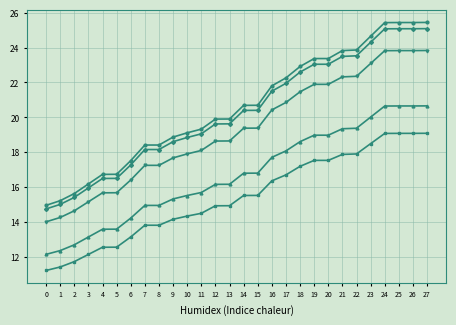

What is the total value across all series at 3?

72.5